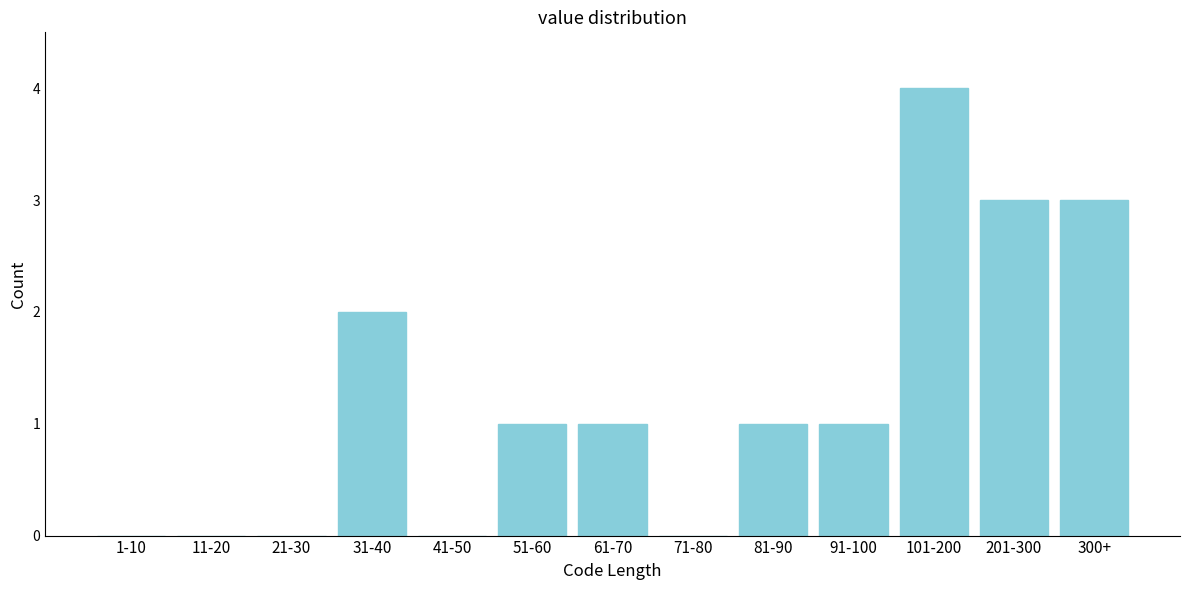

Reading left to right, list all the values displayed in this chart.

1-10=0	11-20=0	21-30=0	31-40=2	41-50=0	51-60=1	61-70=1	71-80=0	81-90=1	91-100=1	101-200=4	201-300=3	300+=3